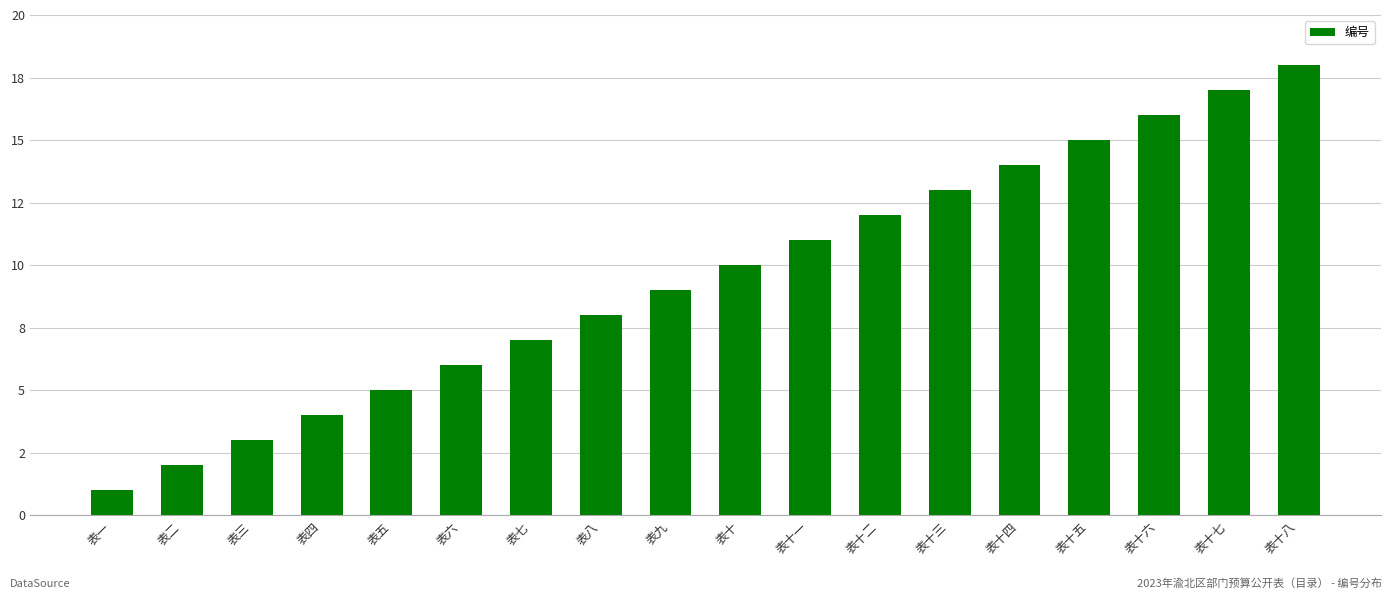

What is the label of the 4th bar from the left?

表四